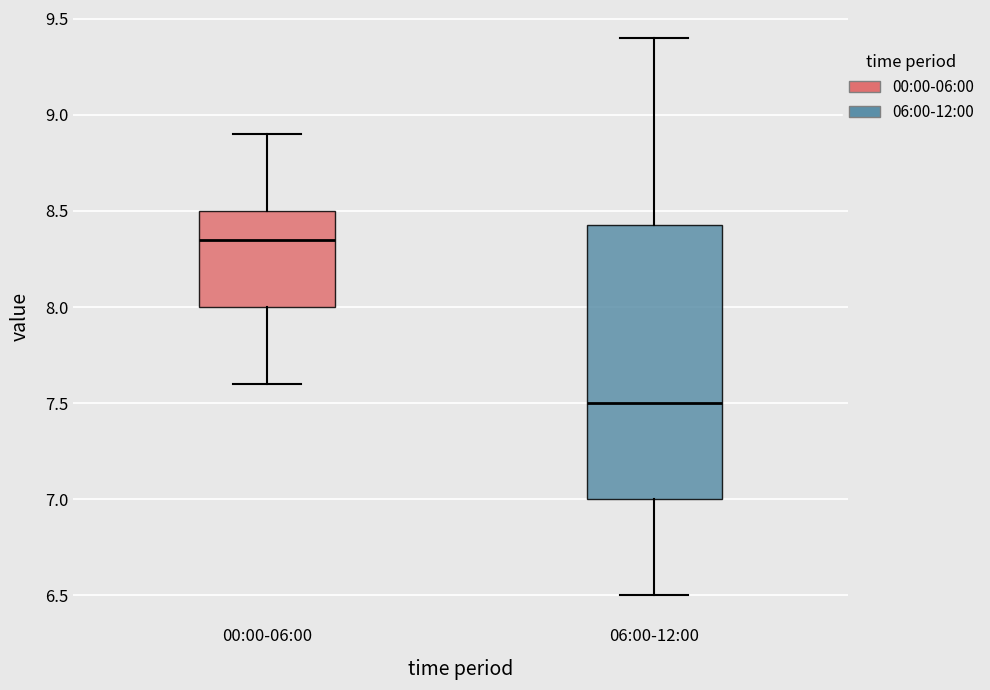

Which box's median line is the highest?

00:00-06:00